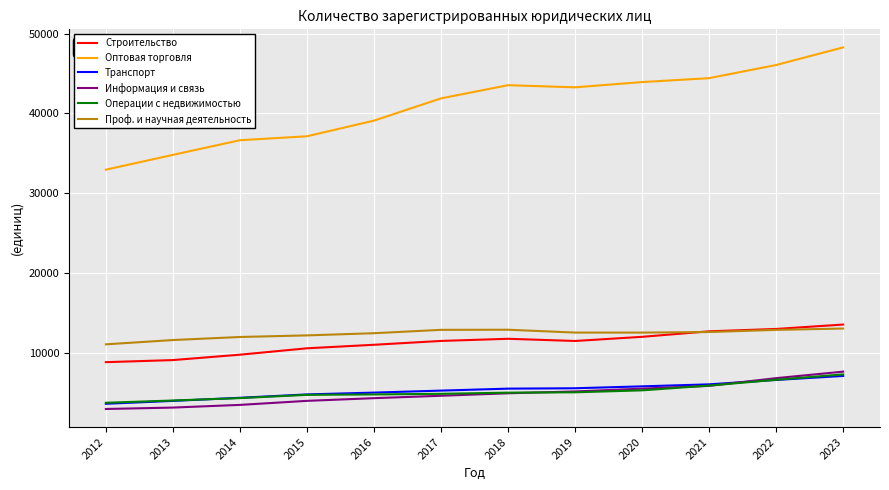

Is it true that Строительство equals 15708 at 2020?

False